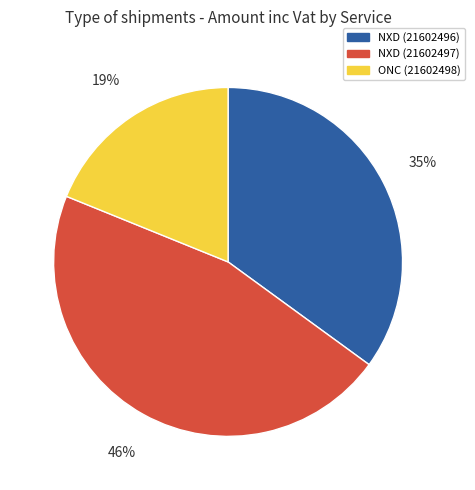

Which has a higher value, ONC (21602498) or NXD (21602496)?

NXD (21602496)